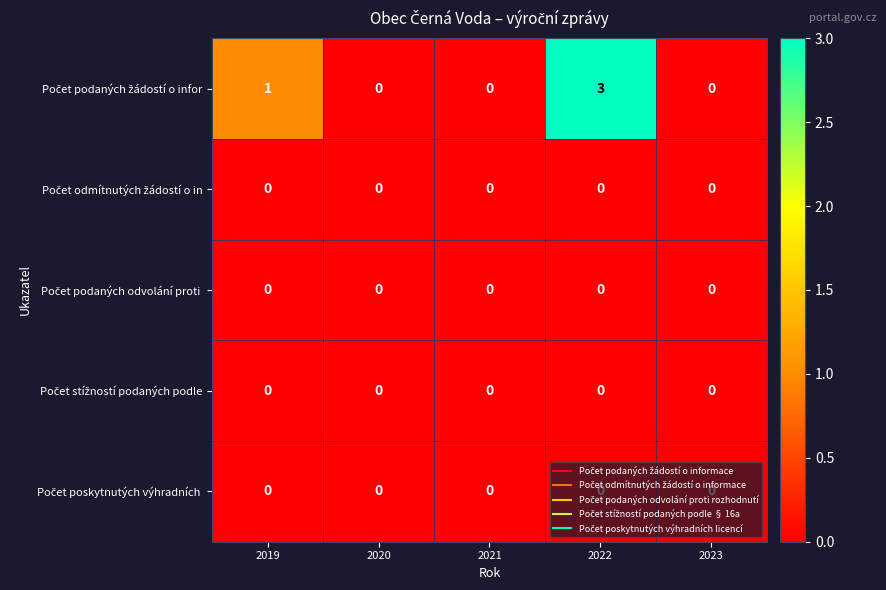

What is the spread (max minus min) of values at 2022?

3